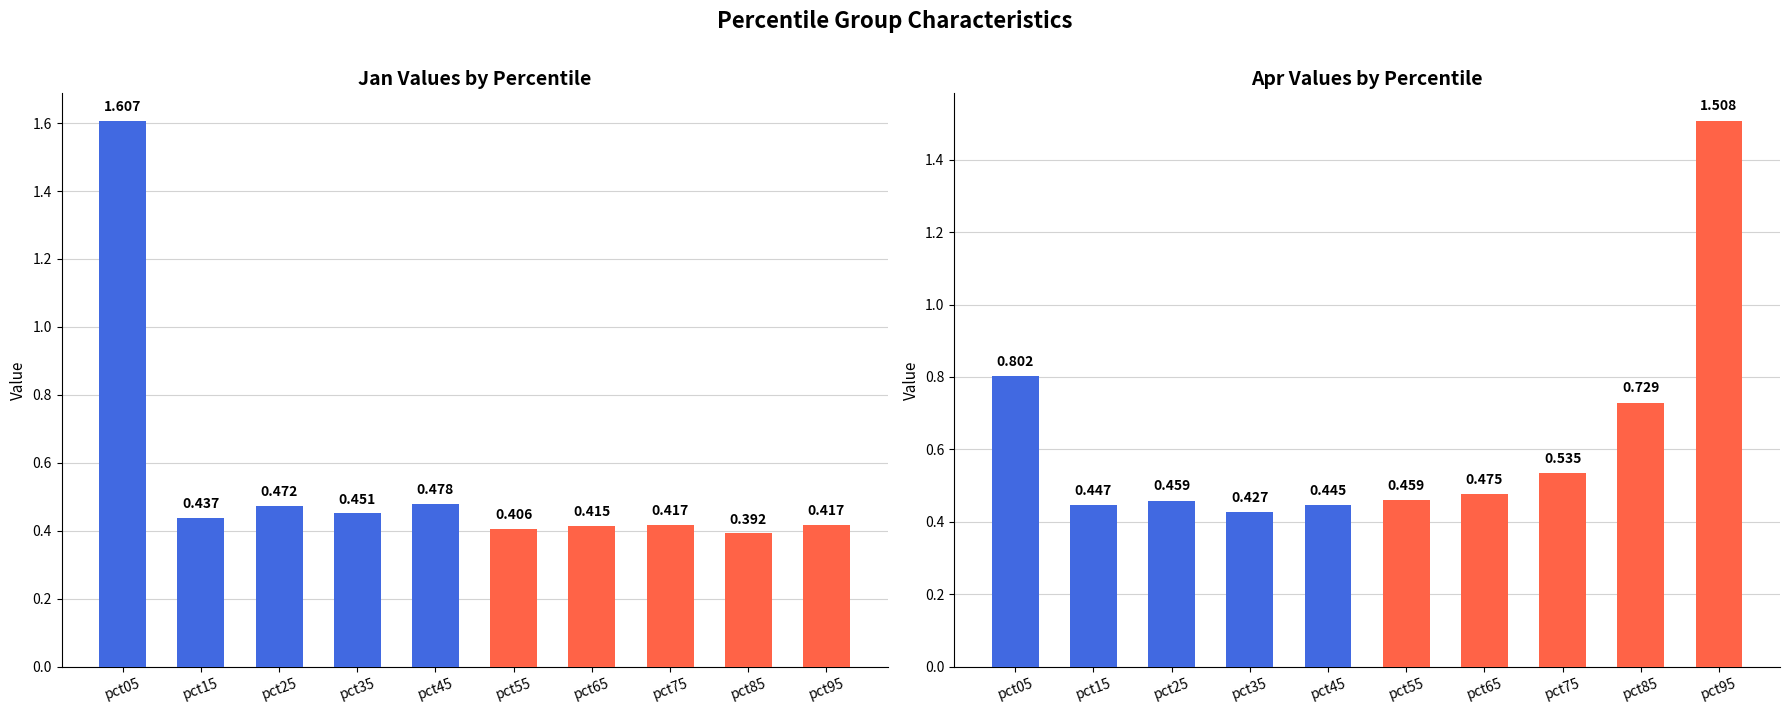

Is it true that pct05-pct45 equals 0.7 at pct35?

False